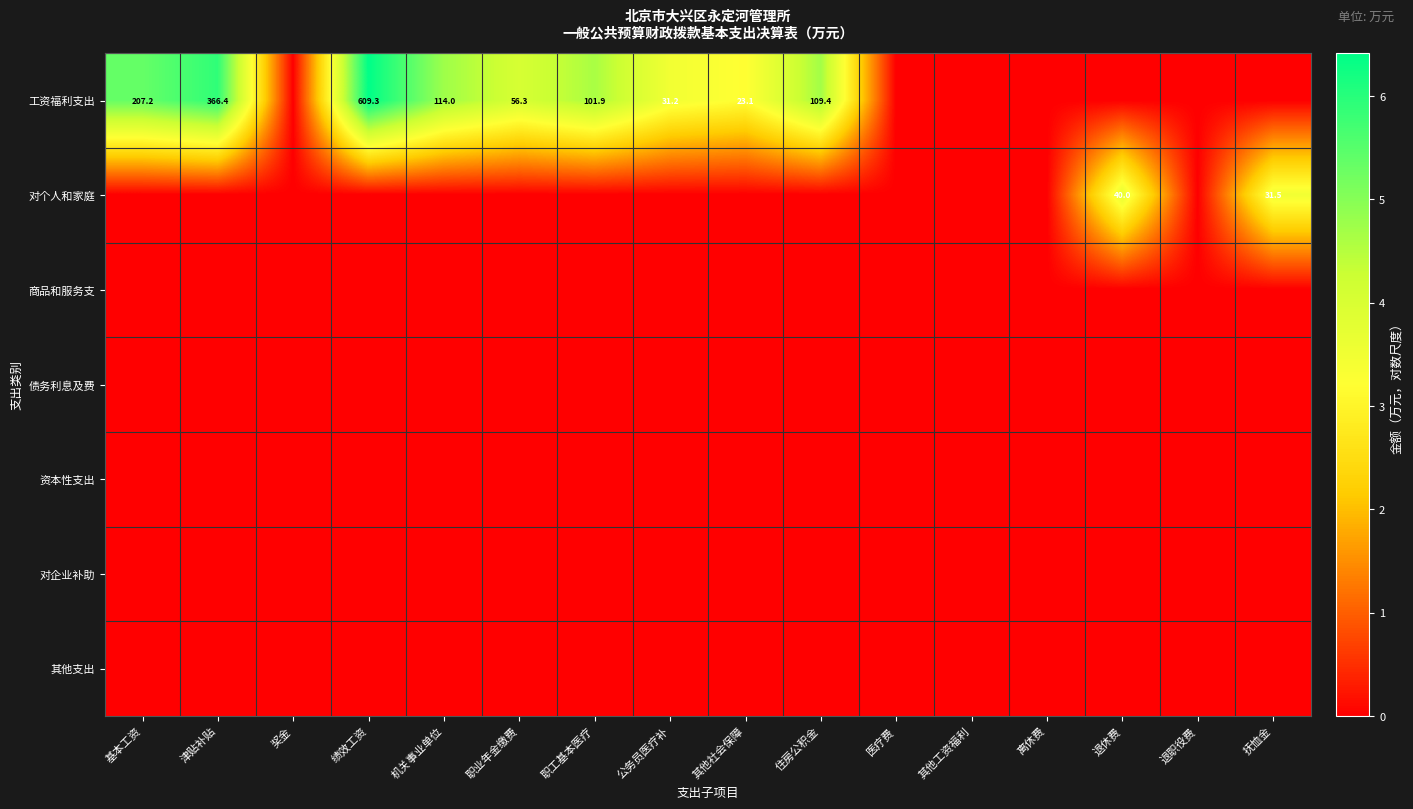

The 对个人和家庭 series shows 31.5 at 抚恤金. True or false?

True